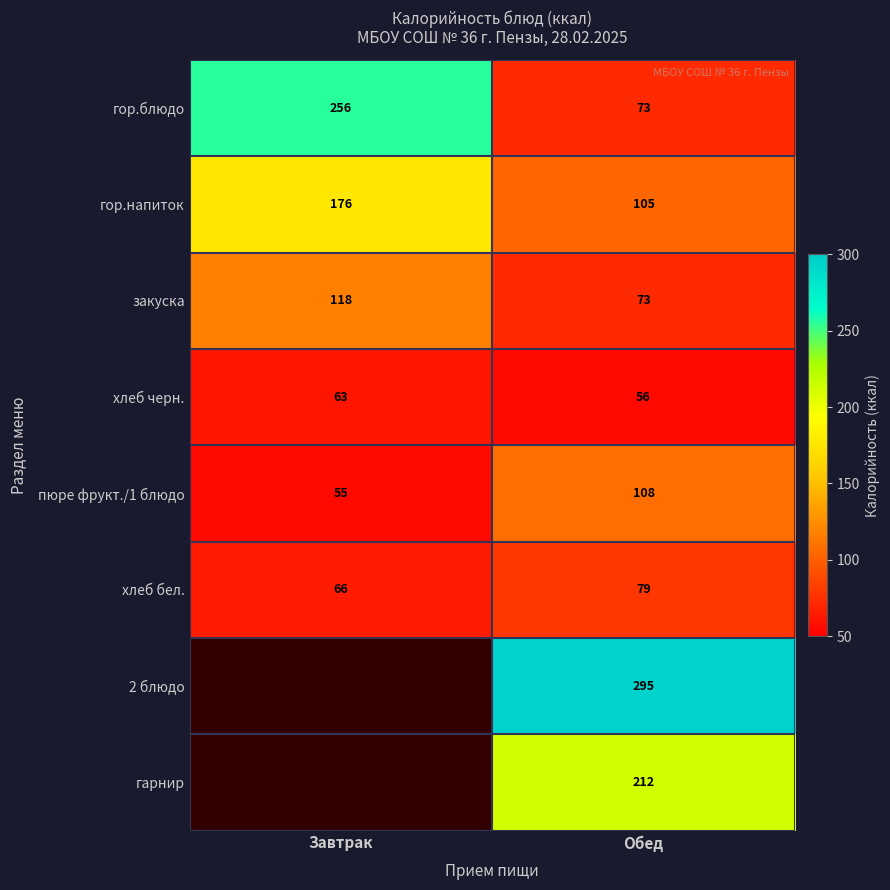

Where does the 2 блюдо series first go above 294?

Обед